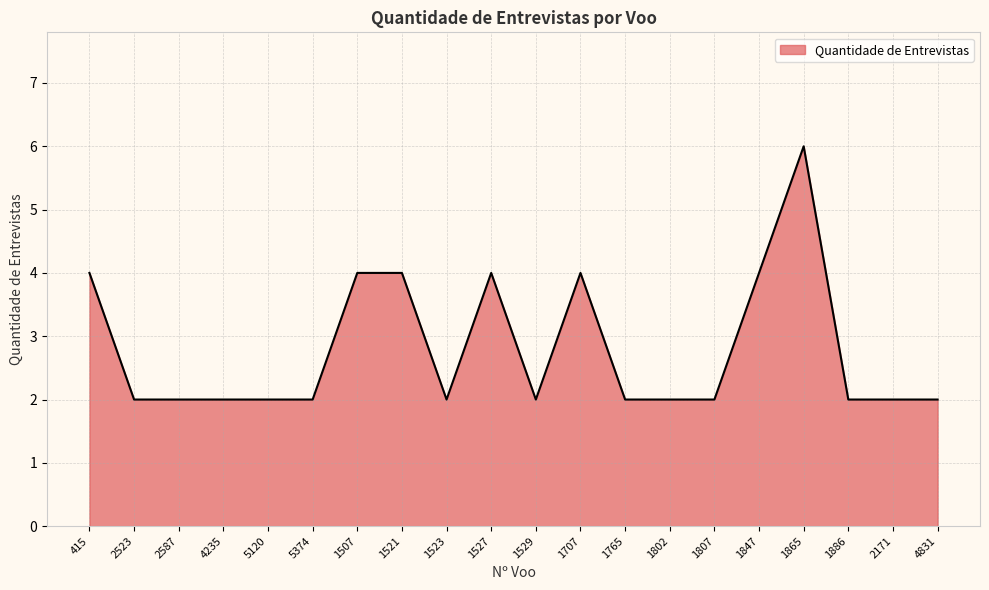

True or false: the data shows 3 at 1886.

False